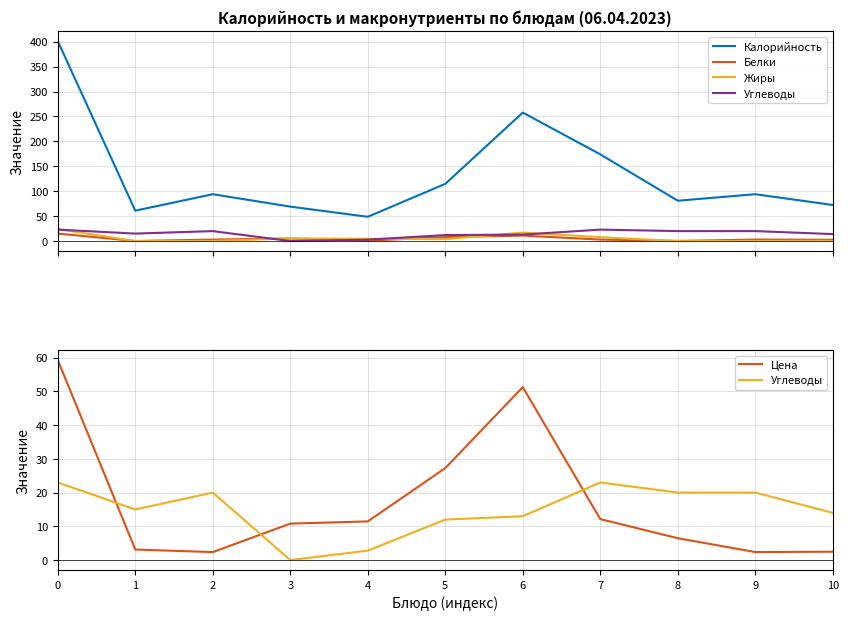

What is the difference between the highest and lowest values at 7?

171.0